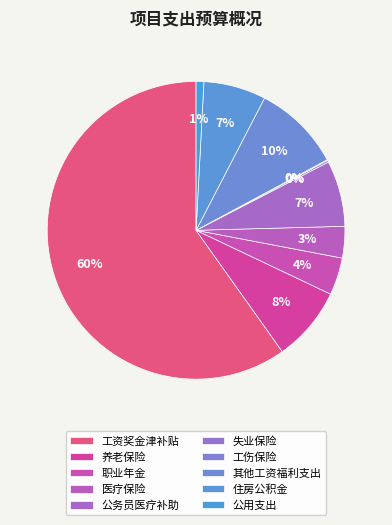

What is the smallest slice in the pie chart?

工伤保险